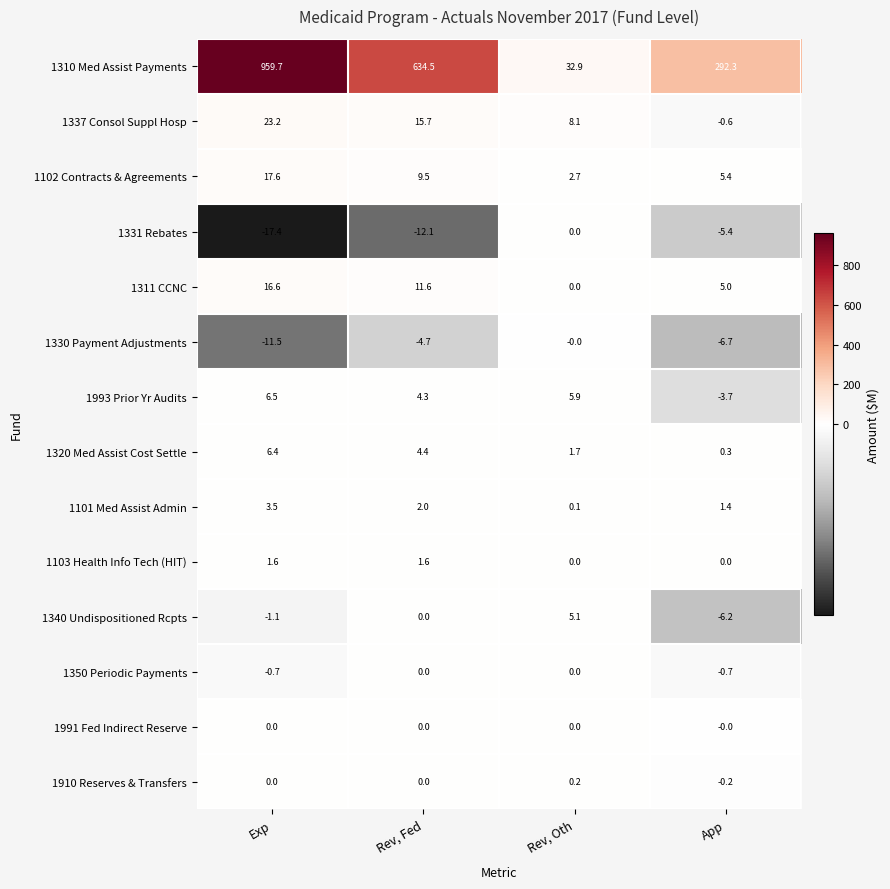

Which series has the largest total across all categories?

1310 Med Assist Payments